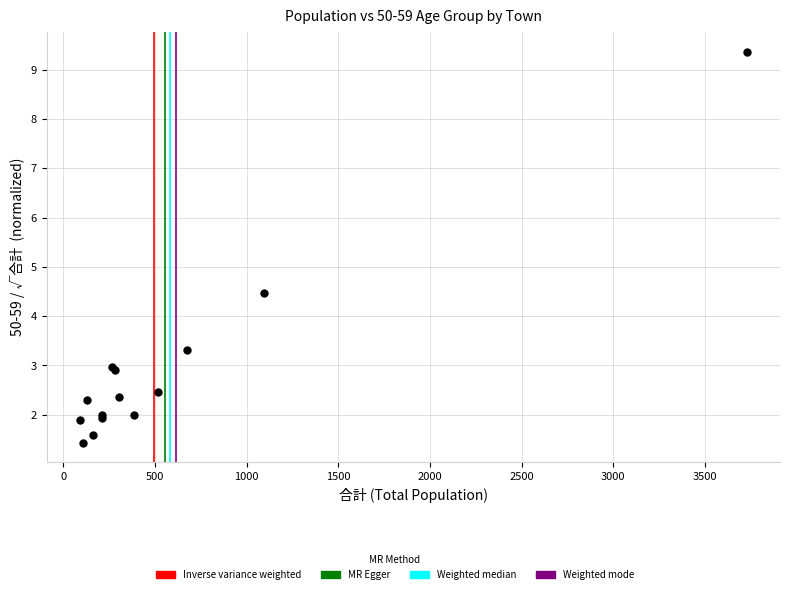

What Y value in the scatter plot is closest to 5?

4.5